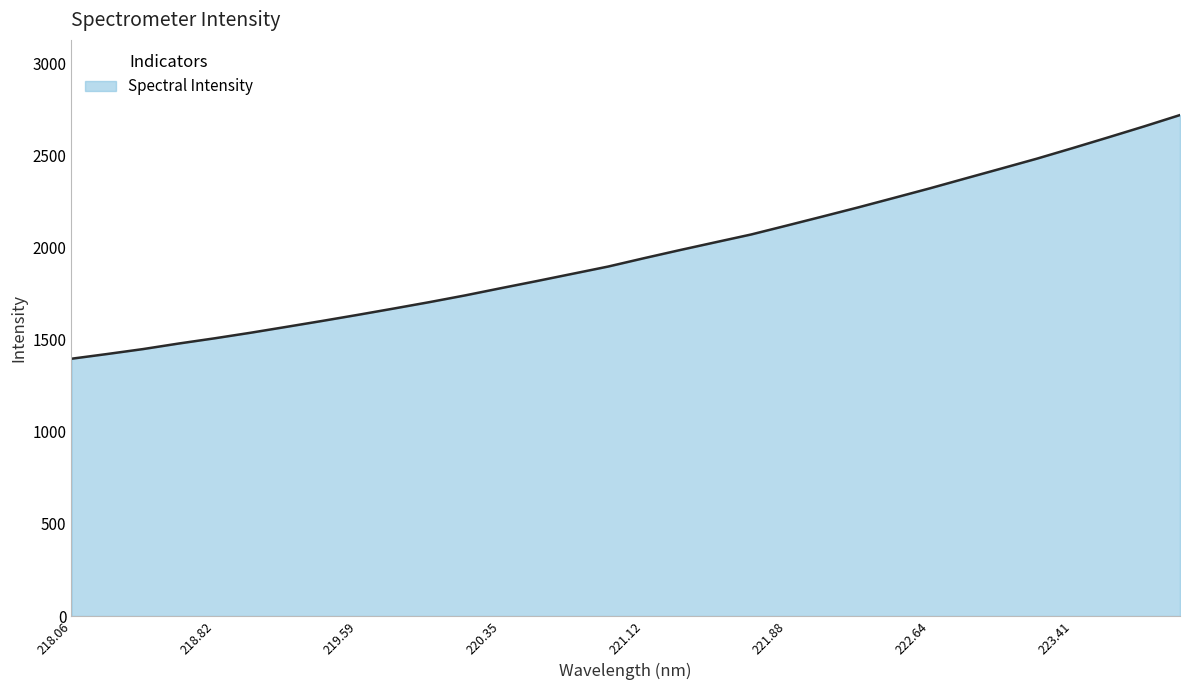

What is the minimum value shown in the chart?

1396.8